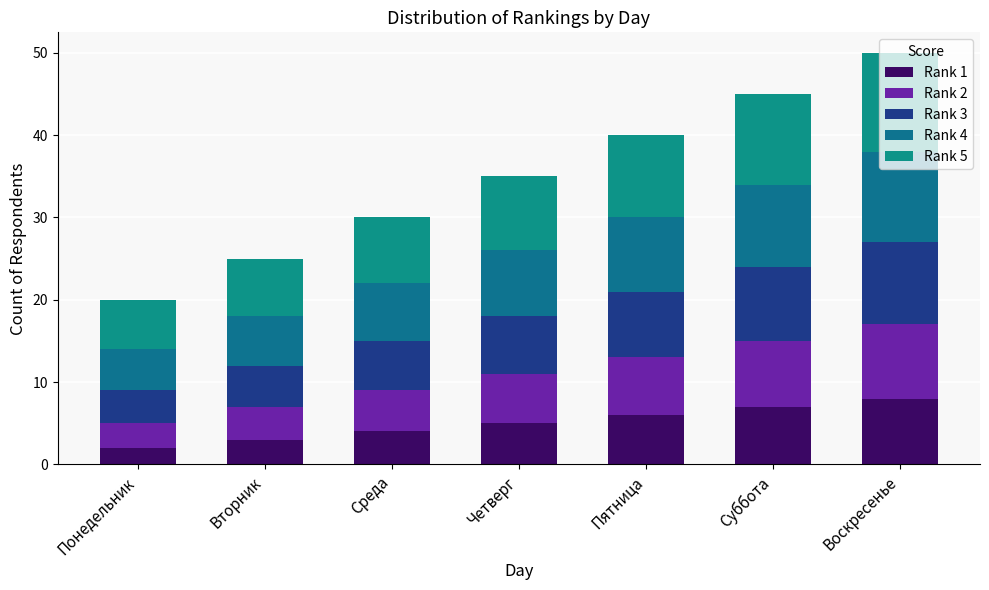

Count the Rank 4 values in the range 6 to 10.

5